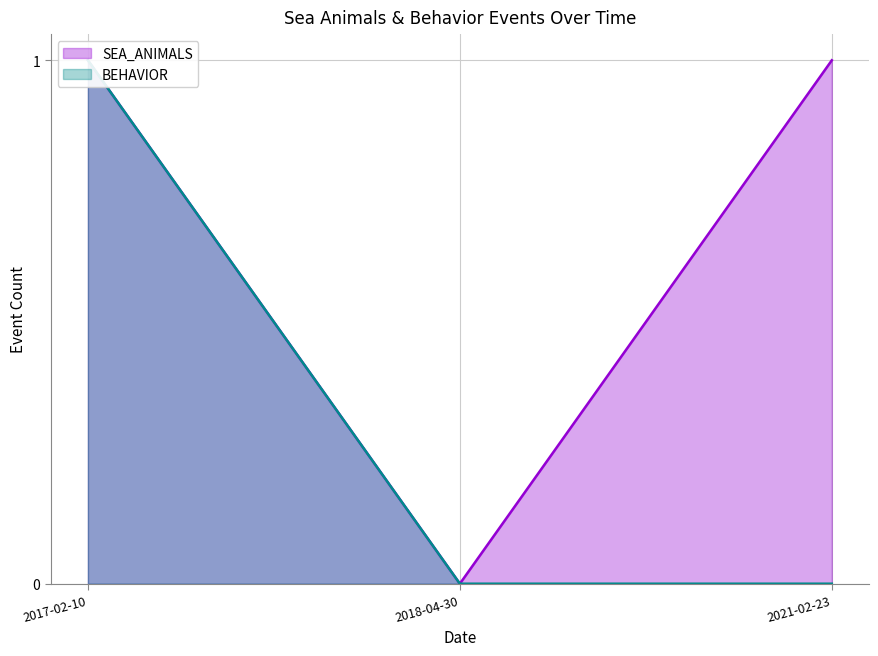

What is the label of the 3rd point from the left?

2021-02-23